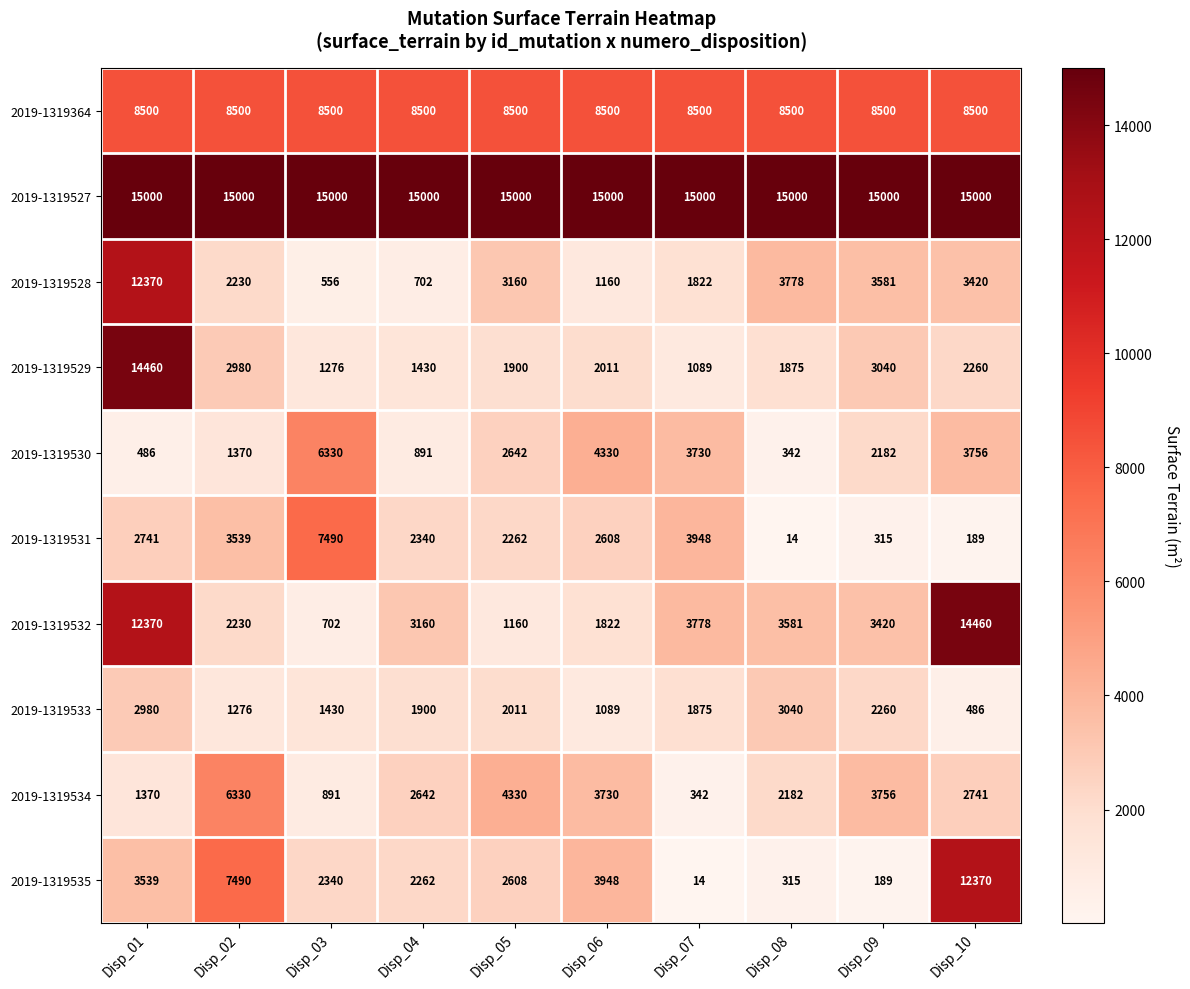

How many series are shown in this chart?

10